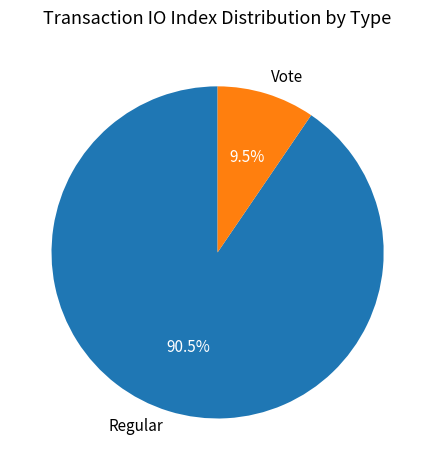

Is it true that Vote is 16% of the pie?

False